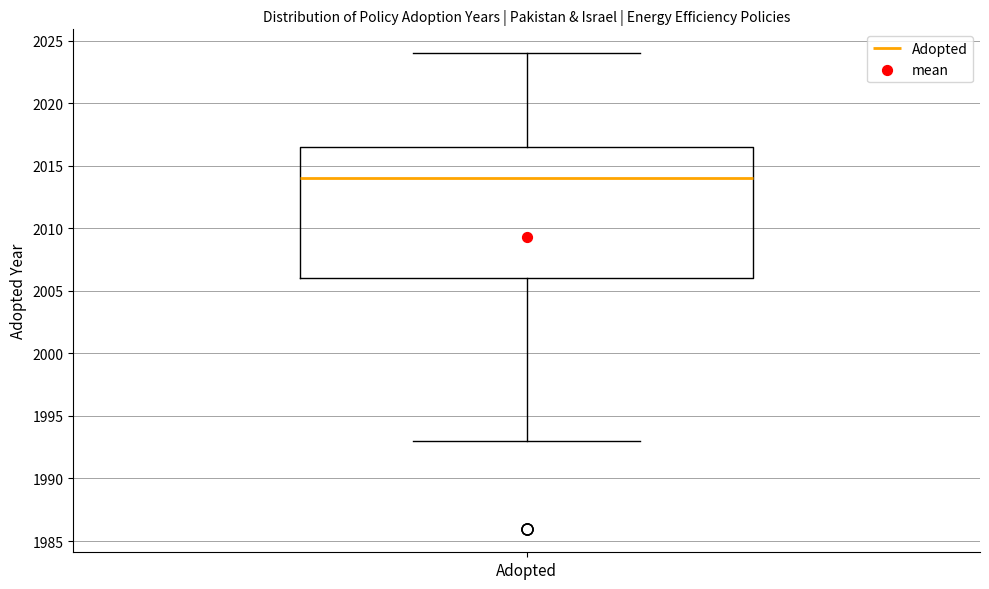

Where does the upper whisker of the box for Adopted end on the y-axis? The values are not printed on the chart, so give them approximately, as read against the axis.

2024.0